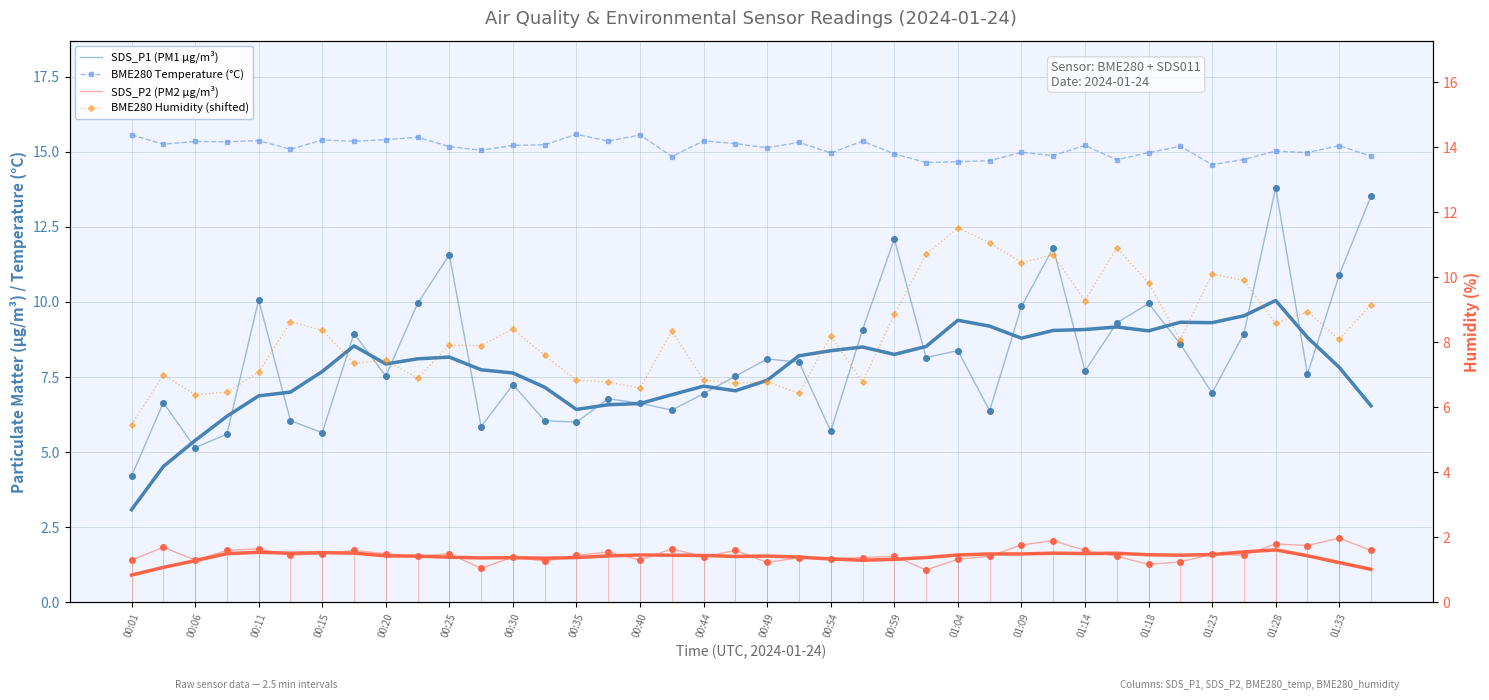

What is the maximum value shown in the chart?

15.6